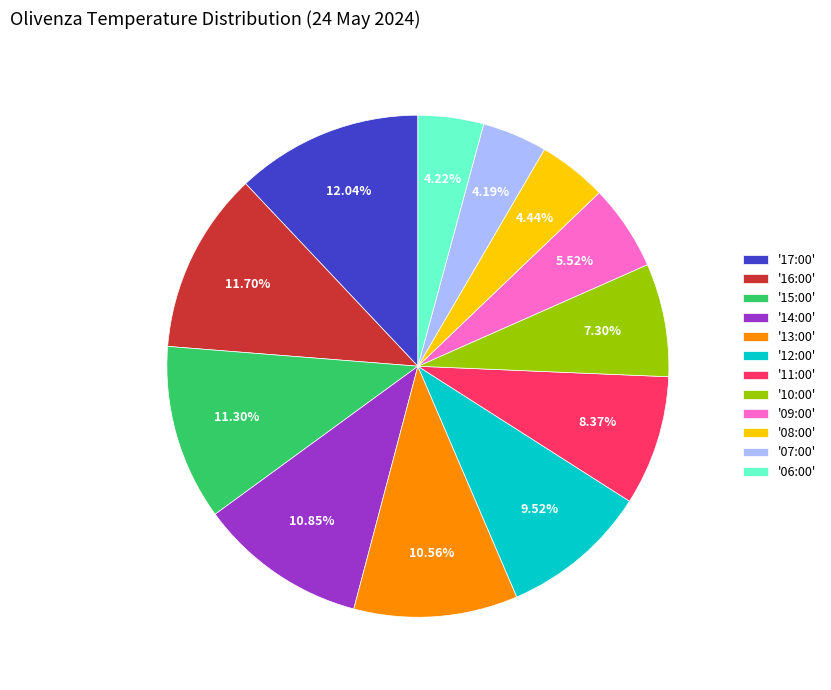

Between '10:00' and '07:00', which is larger?

'10:00'